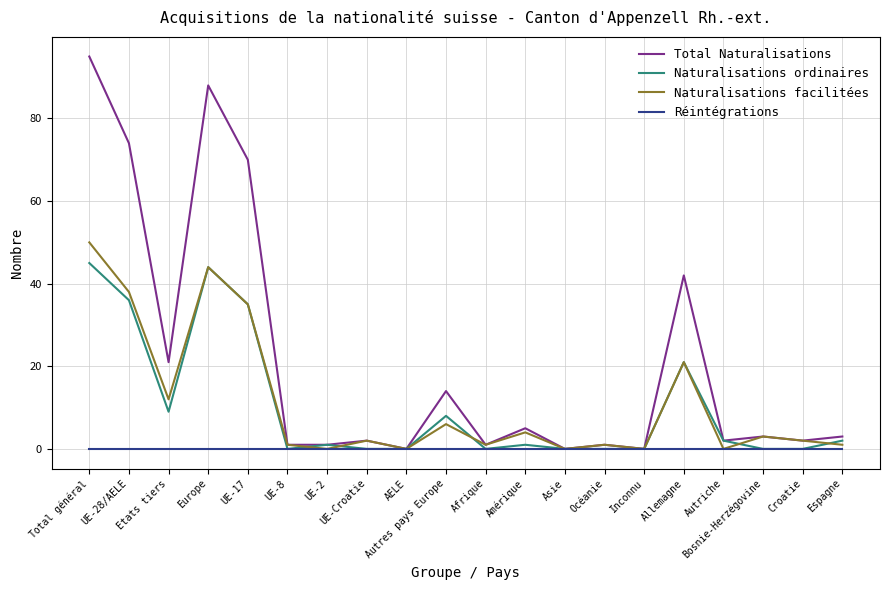

Reading left to right, list all the values displayed in this chart.

Total Naturalisations: 95	74	21	88	70	1	1	2	0	14	1	5	0	1	0	42	2	3	2	3
Naturalisations ordinaires: 45	36	9	44	35	0	1	0	0	8	0	1	0	0	0	21	2	0	0	2
Naturalisations facilitées: 50	38	12	44	35	1	0	2	0	6	1	4	0	1	0	21	0	3	2	1
Réintégrations: 0	0	0	0	0	0	0	0	0	0	0	0	0	0	0	0	0	0	0	0